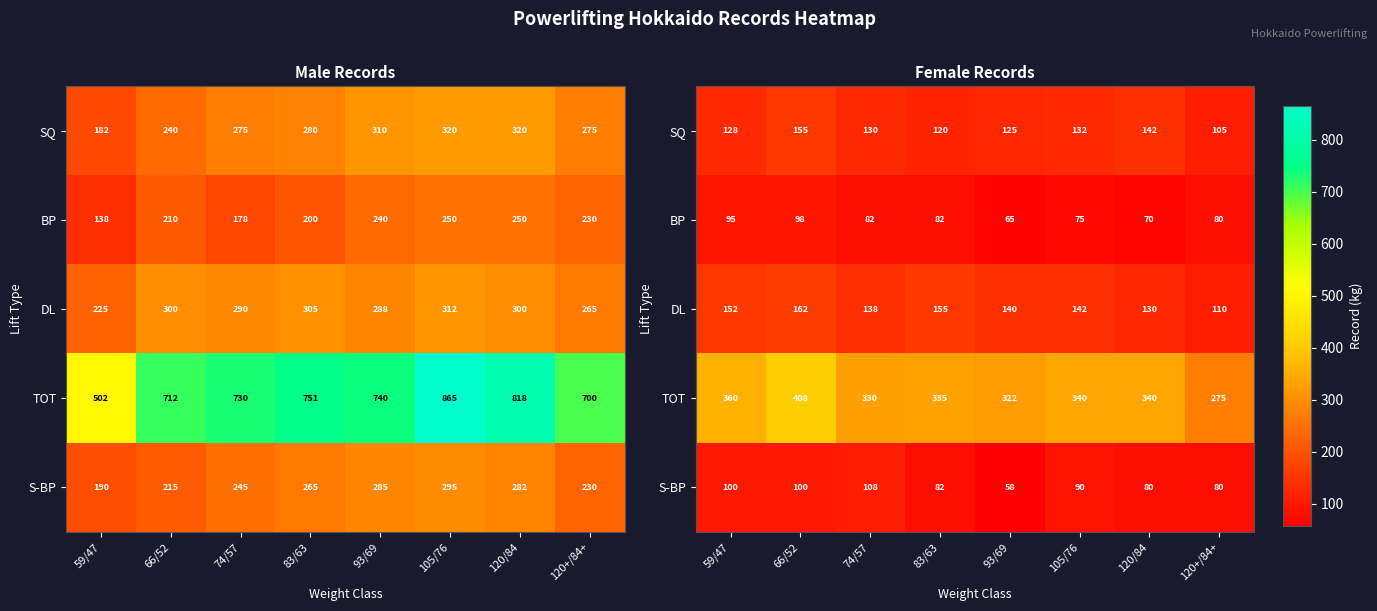

The S-BP series shows 30.9 at 59/47. True or false?

False